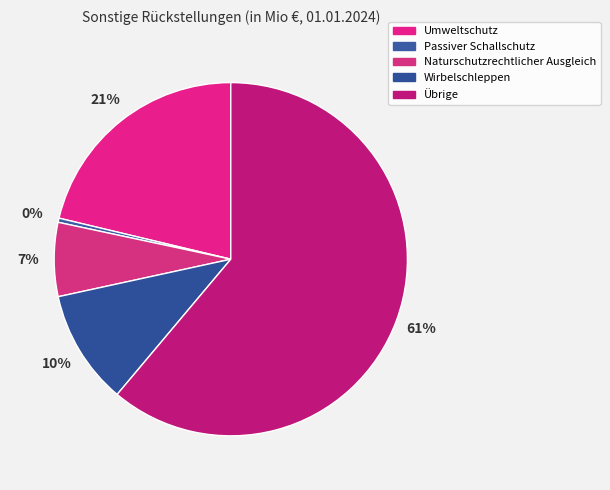

Is it true that Umweltschutz is 21% of the pie?

True